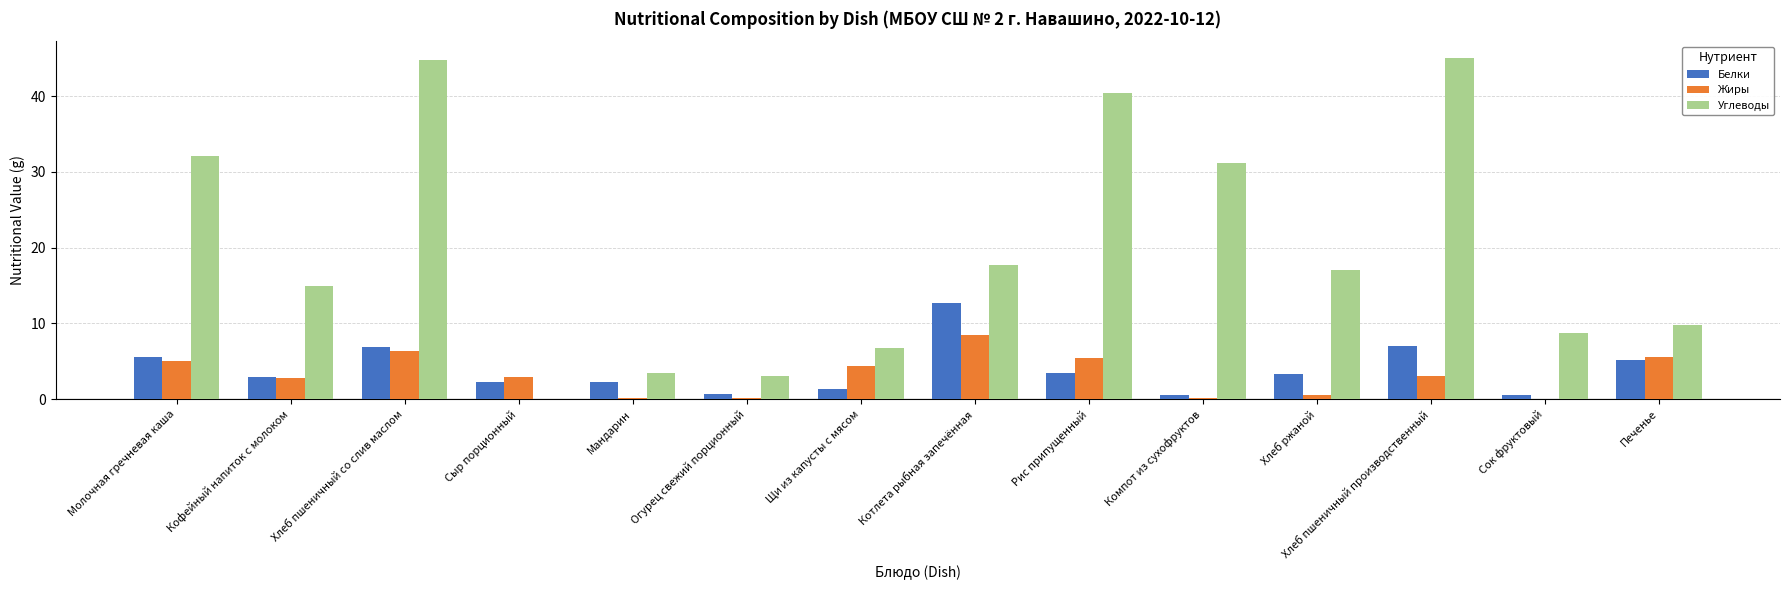

What is the total value across all series at Щи из капусты с мясом?

12.5